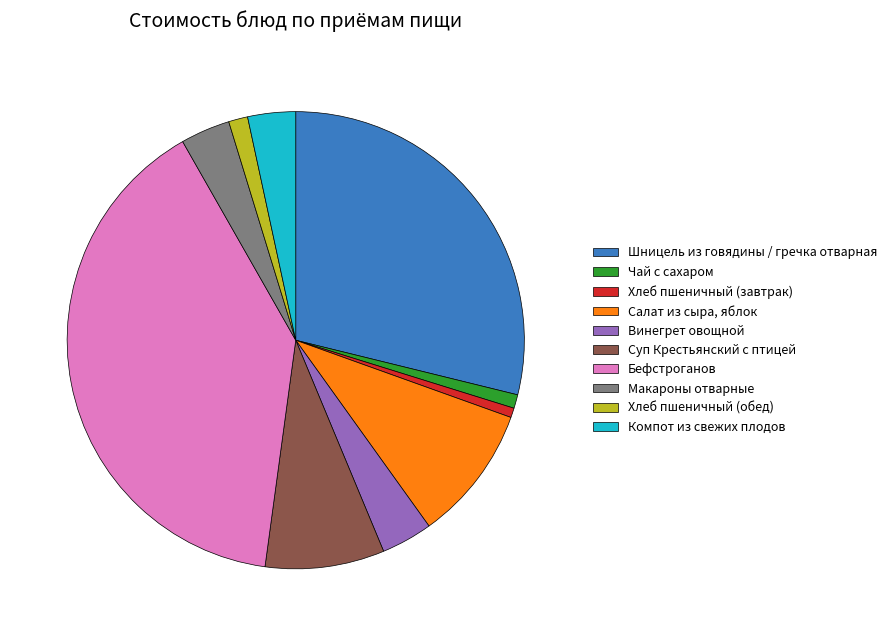

Is the sum of Компот из свежих плодов and Чай с сахаром greater than half?

No